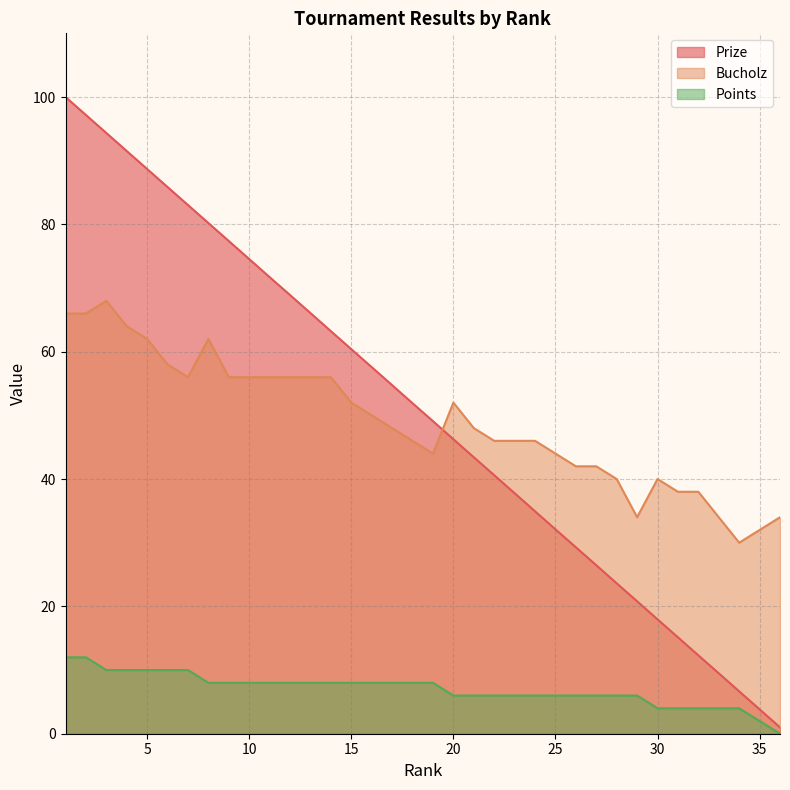

Rank the series by their maximum value, from lowest to highest.

Points, Bucholz, Prize